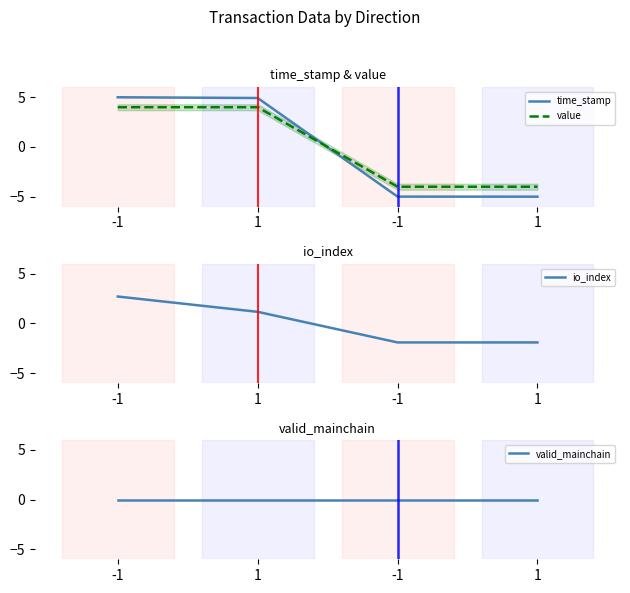

The time_stamp series shows 1.5 at 1. True or false?

False